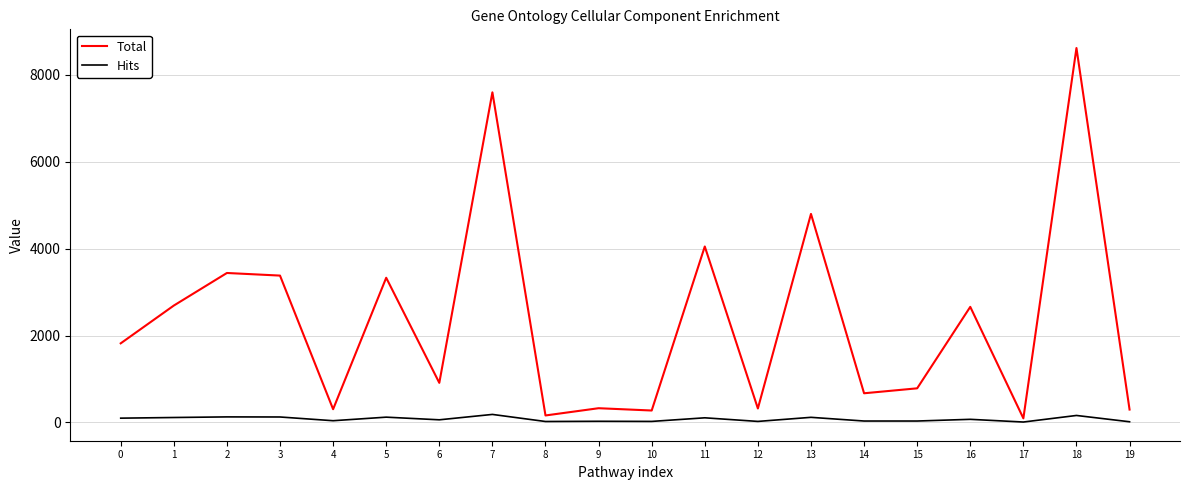

Is the value of Total at 15 greater than the value of Hits at 14?

Yes